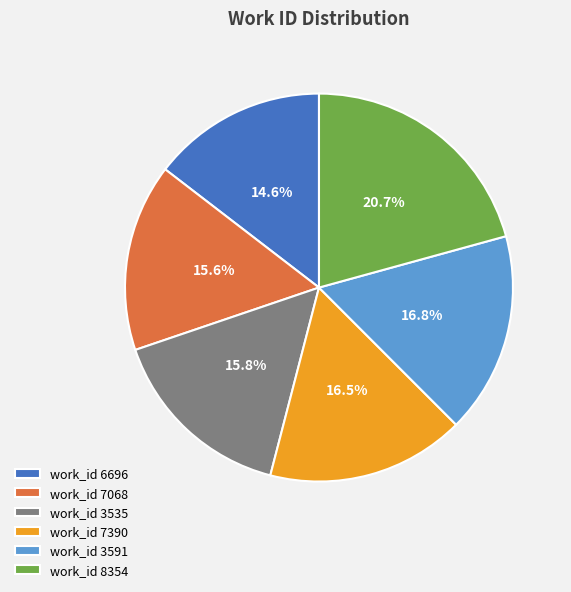

How many segments does this pie chart have?

6